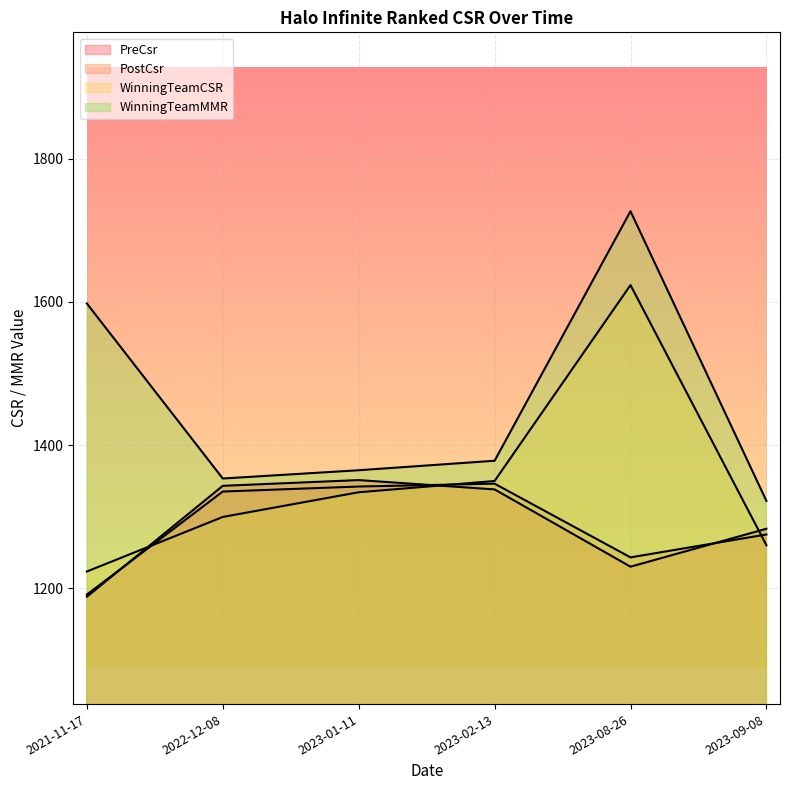

Reading left to right, what are all the values shown in this chart?

PreCsr: 1188.0	1343.0	1351.0	1338.0	1230.0	1283.0
PostCsr: 1191.0	1335.0	1342.0	1346.0	1243.0	1275.0
WinningTeamCSR: 1223.2	1299.5	1334.0	1349.8	1623.5	1260.0
WinningTeamMMR: 1597.8	1353.2	1364.8	1378.0	1726.7	1321.9